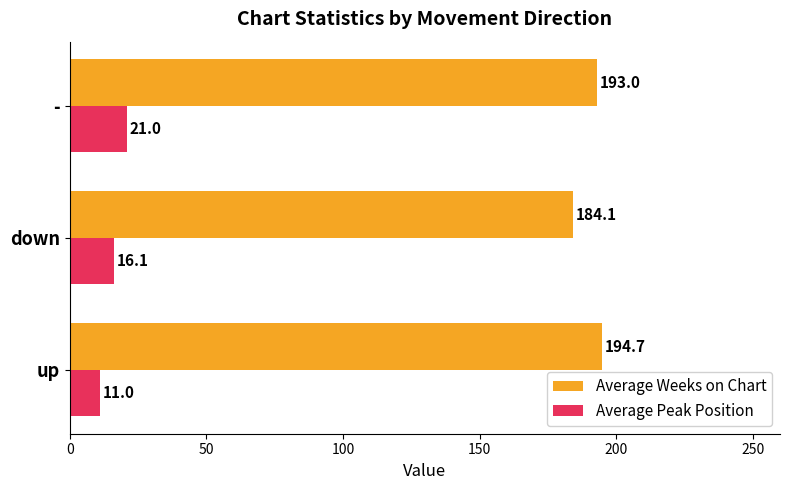

Between up and down, which series saw the biggest shift?

Average Weeks on Chart